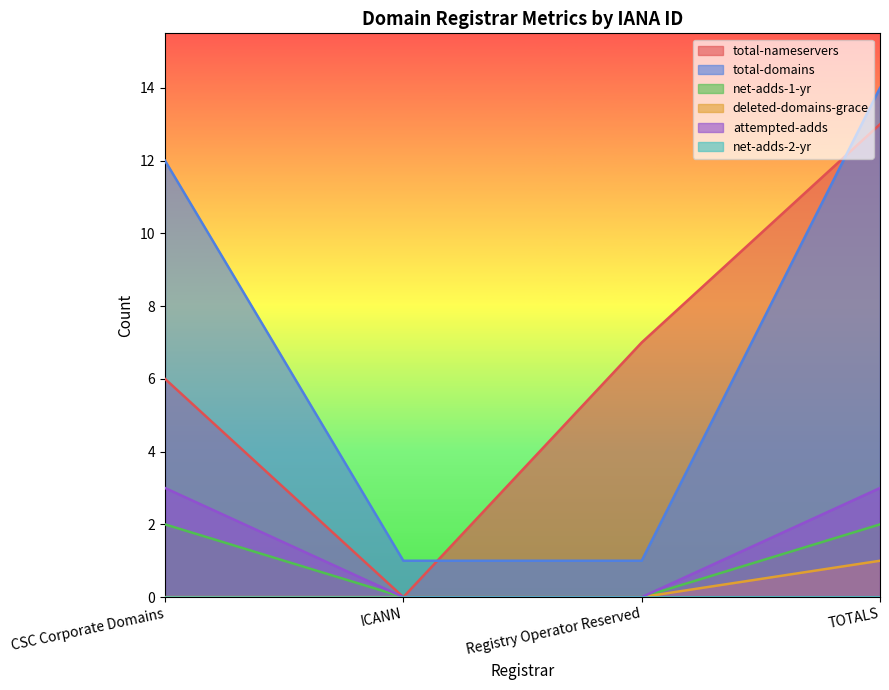

What is the value of the net-adds-1-yr point at the 4th from the left?

2